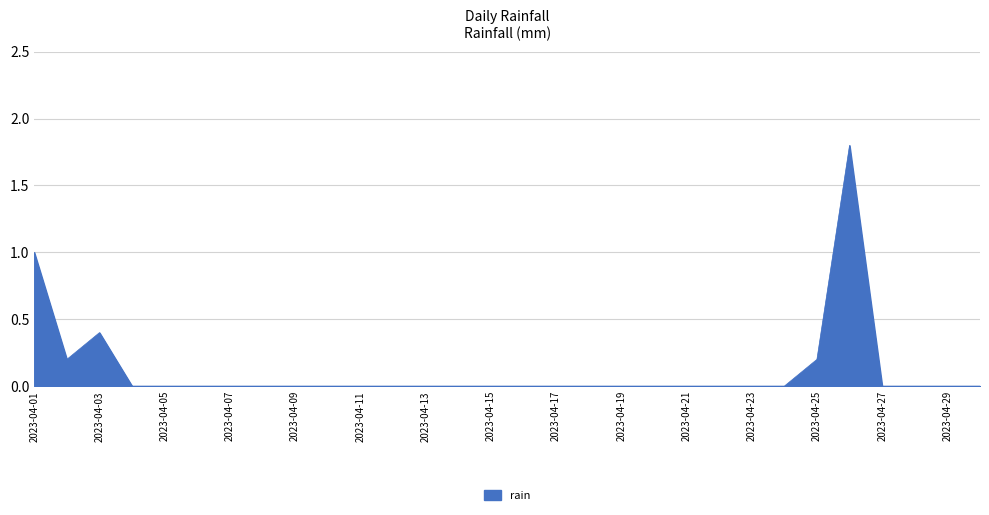

What is the difference between the maximum and minimum values?

1.8